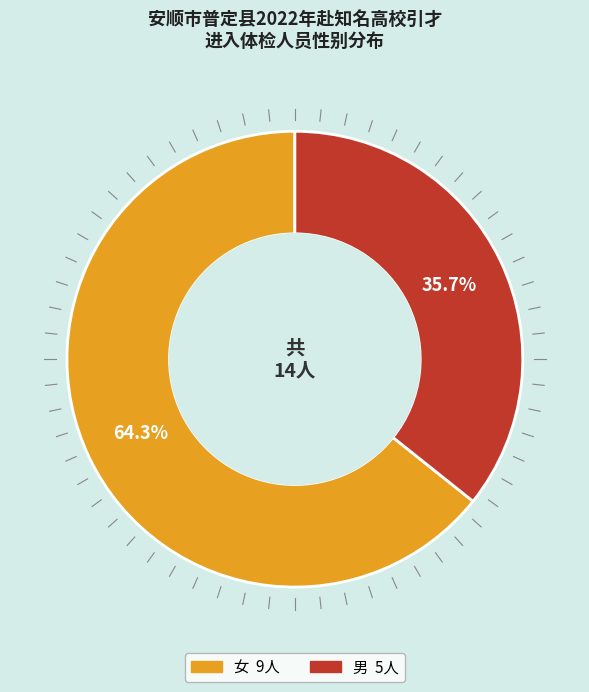

Is it true that 男 is 46% of the pie?

False